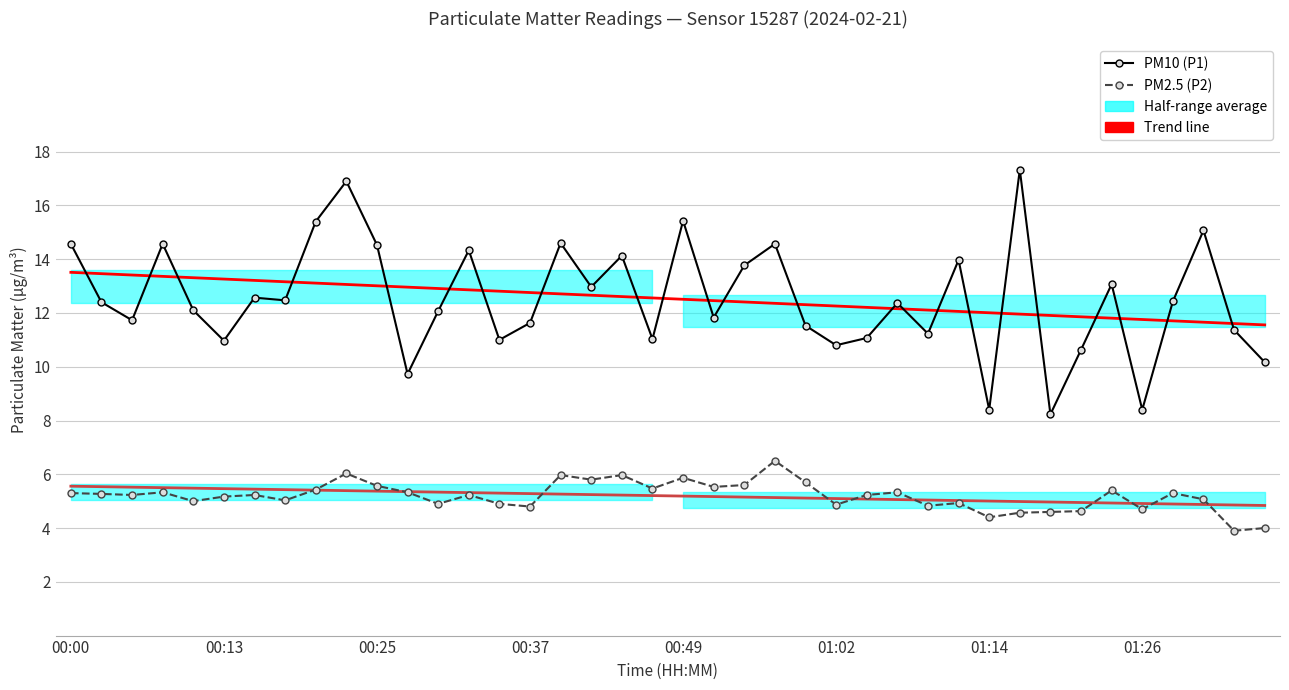

What is the sum of all PM10 (P1) values?

501.4